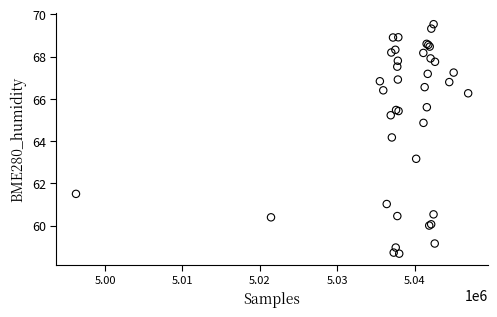

What Y value in the scatter plot is closest to 64?

64.2